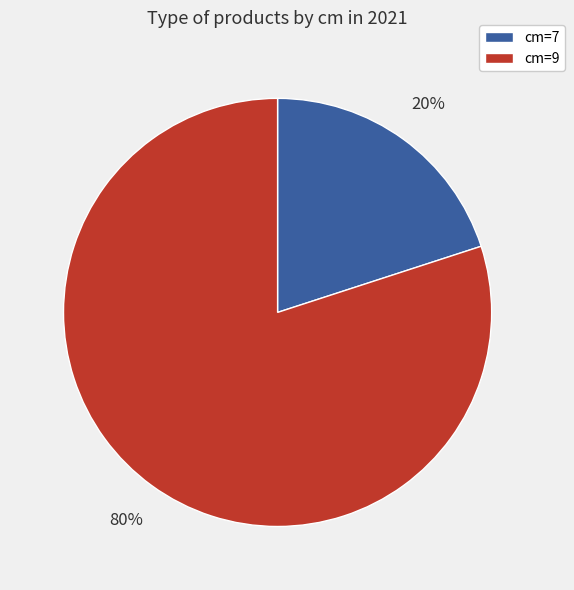

Between cm=9 and cm=7, which is larger?

cm=9